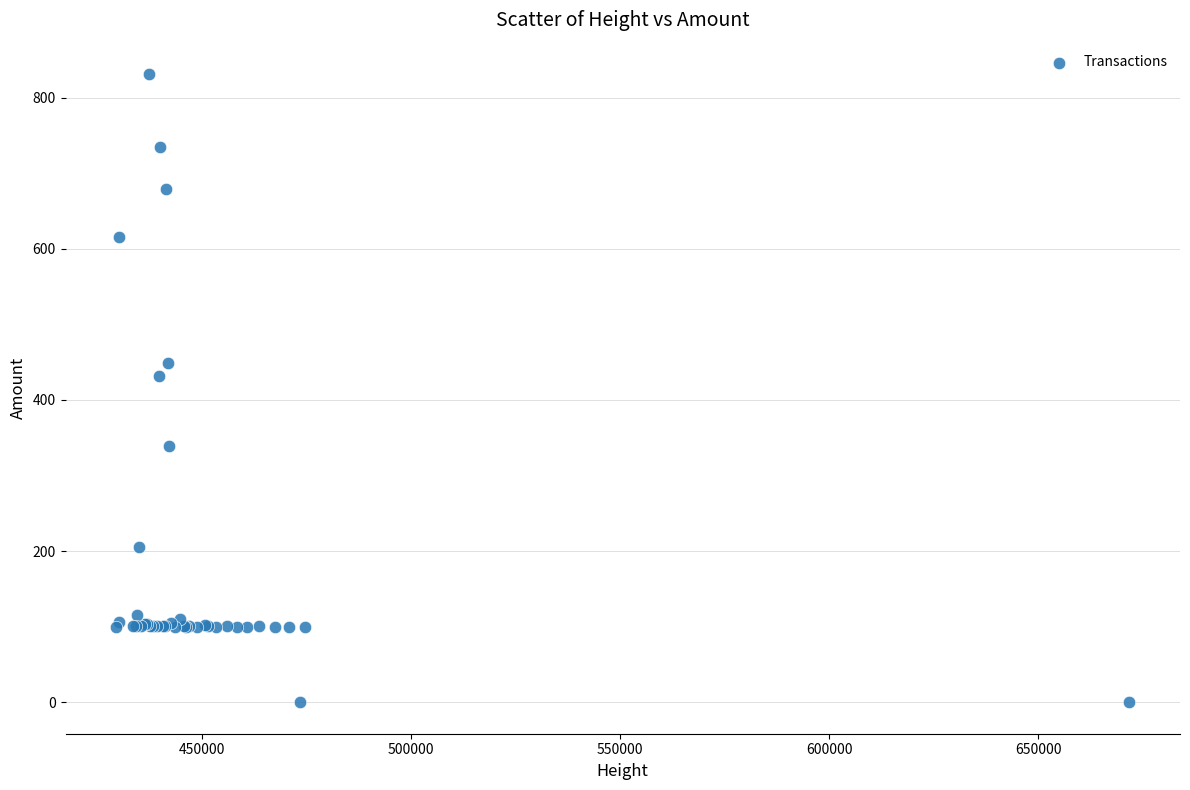

What Y value in the scatter plot is closest to 415?

431.4